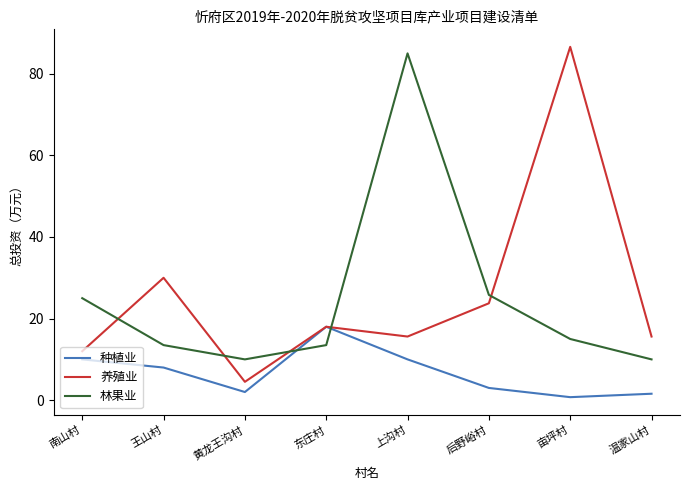

The value of 林果业 at 后野峪村 is 25.8. True or false?

True